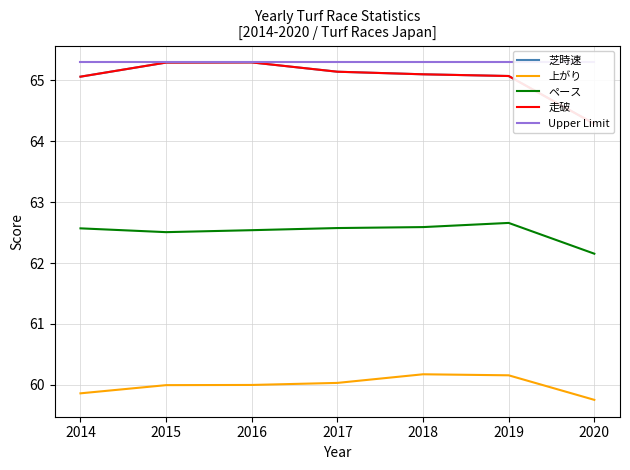

Which series has the widest spread of values?

芝時速